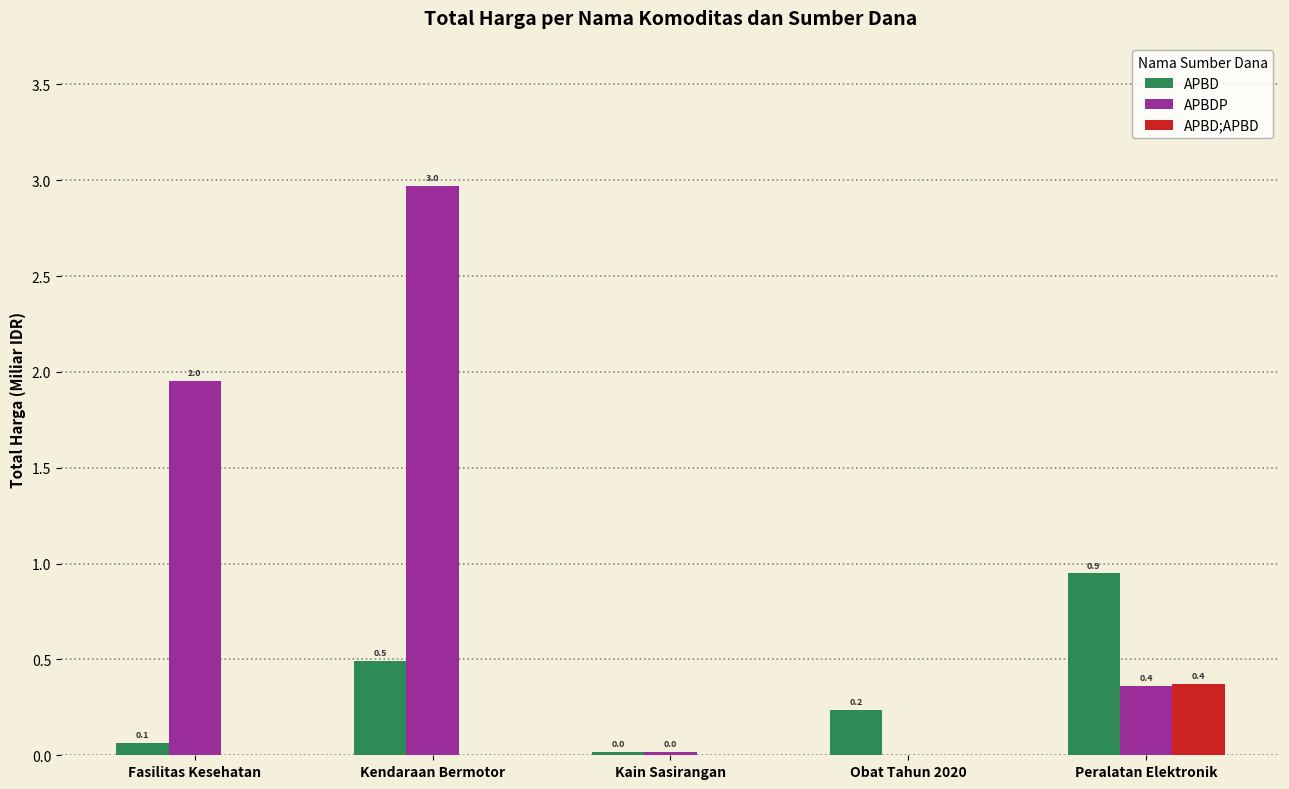

What is the sum of all APBDP values?

5.3